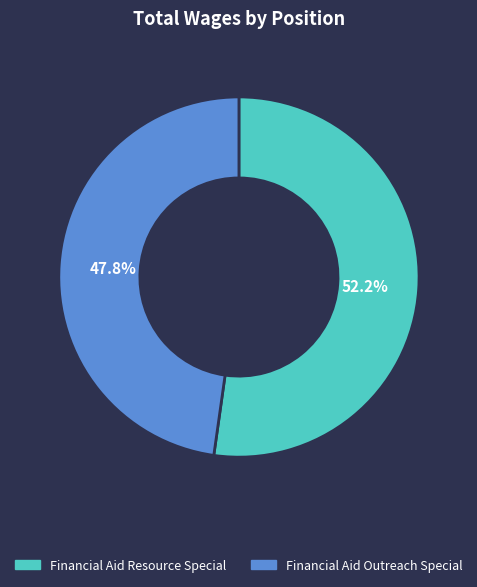

To the nearest percent, what percentage of the pie is Financial Aid Resource Special?

52%